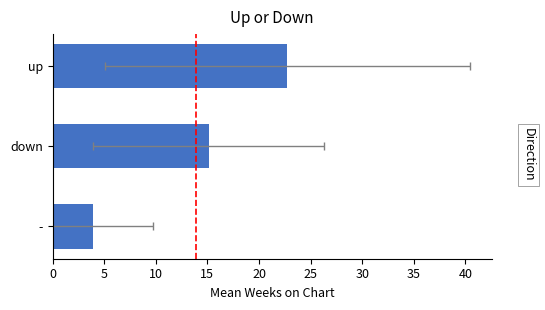

Reading left to right, extract all data points from this chart.

22.7	15.1	3.9